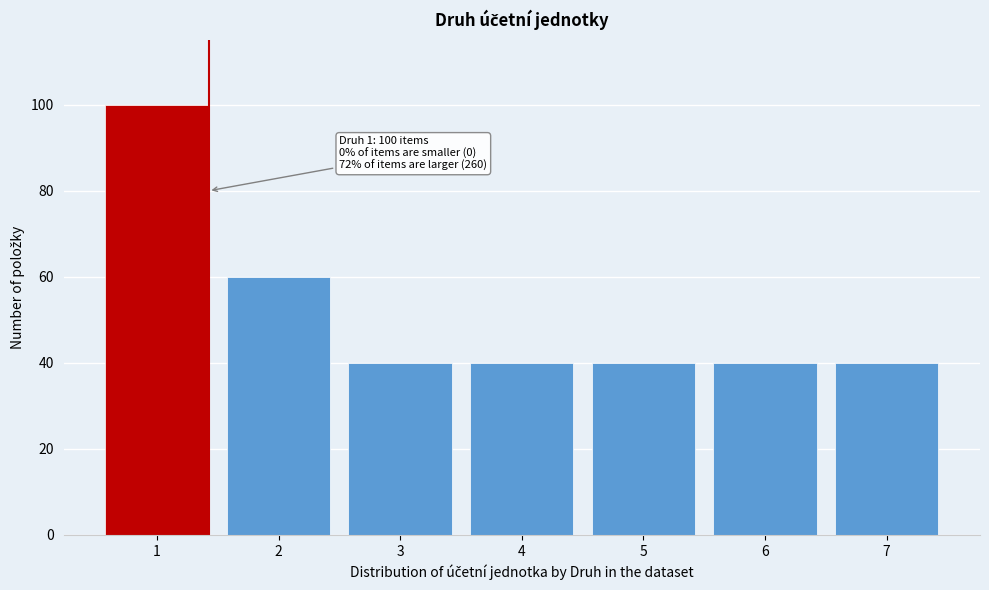

Reading right to left, extract all data points from this chart.

7=40	6=40	5=40	4=40	3=40	2=60	1=100